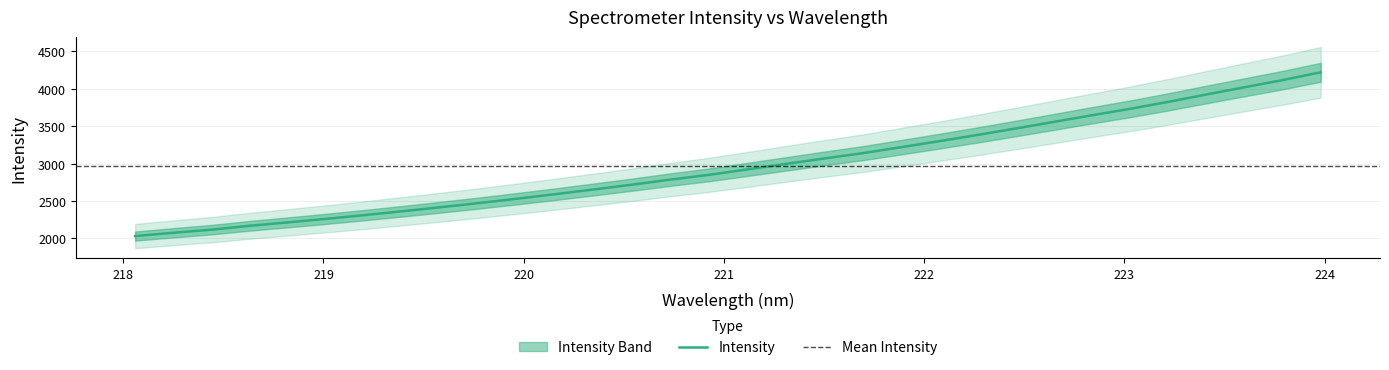

What is the maximum value shown in the chart?

4219.7